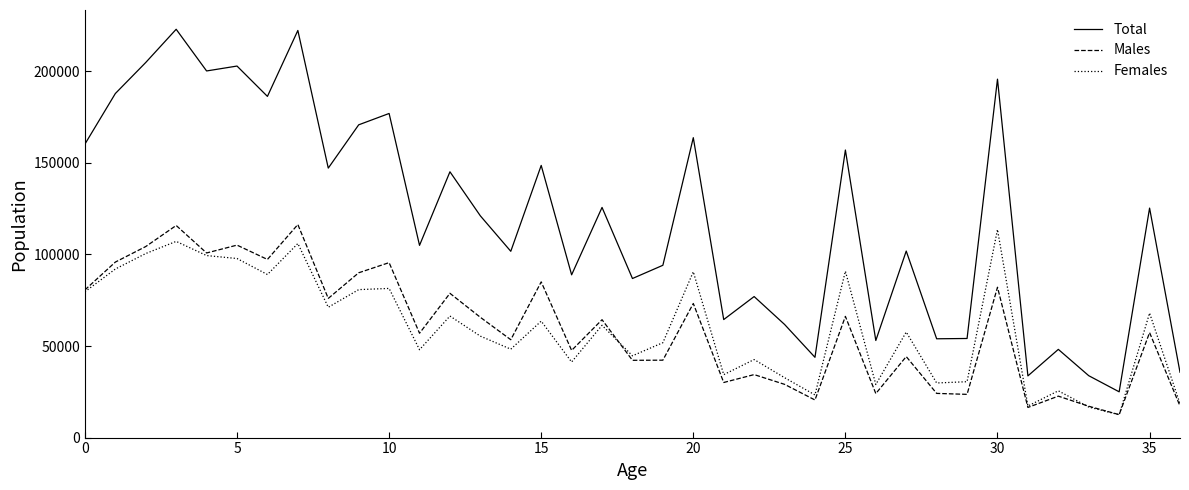

True or false: Total and Males intersect in this chart.

False